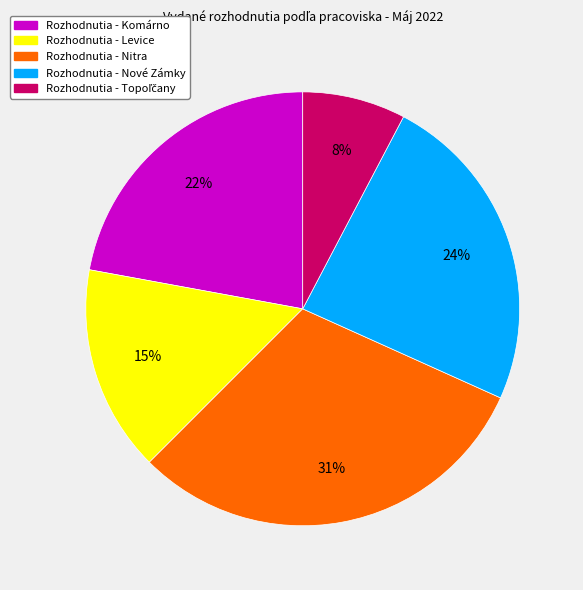

To the nearest percent, what is the average slice percentage?

20%